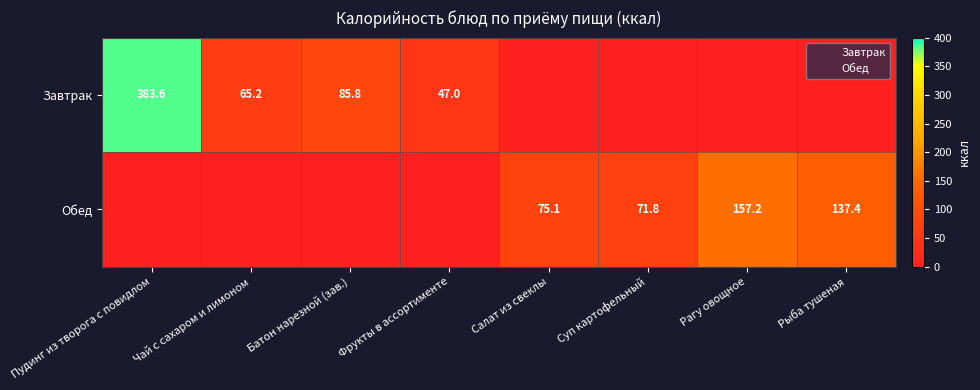

Where does the Завтрак series first go above 47?

Пудинг из творога с повидлом